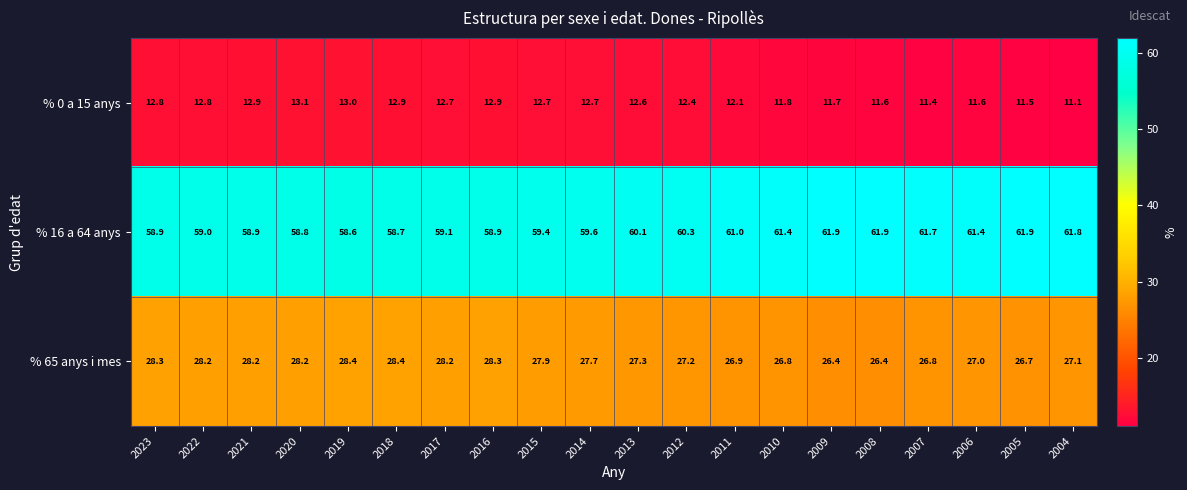

True or false: % 0 a 15 anys has a value of 11.6 at 2006.

True